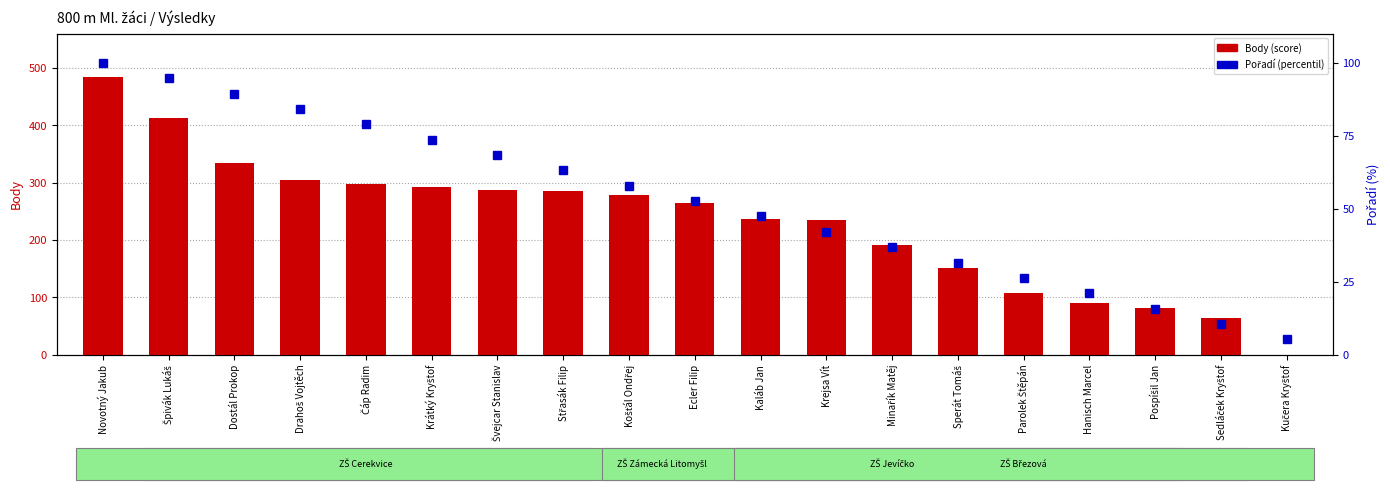

Reading left to right, list all the values displayed in this chart.

Body (score): 485.0	412.0	334.0	305.0	298.0	292.0	288.0	285.0	278.0	264.0	237.0	235.0	192.0	152.0	108.0	90.0	82.0	64.0	0.0
Pořadí (percentil): 100.0	94.7	89.5	84.2	78.9	73.7	68.4	63.2	57.9	52.6	47.4	42.1	36.8	31.6	26.3	21.1	15.8	10.5	5.3